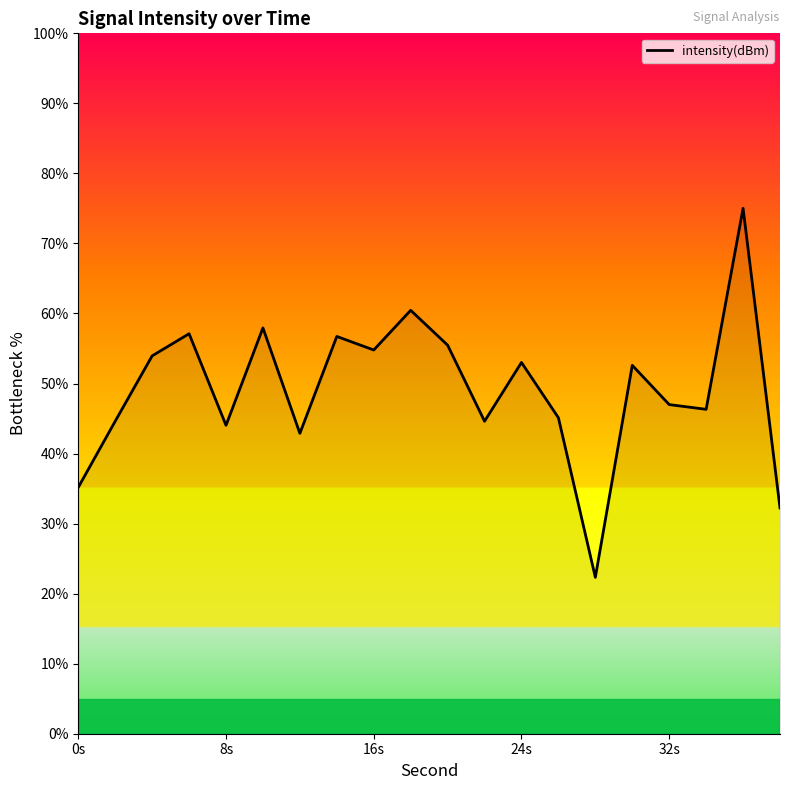

What is the maximum value shown in the chart?

75.0